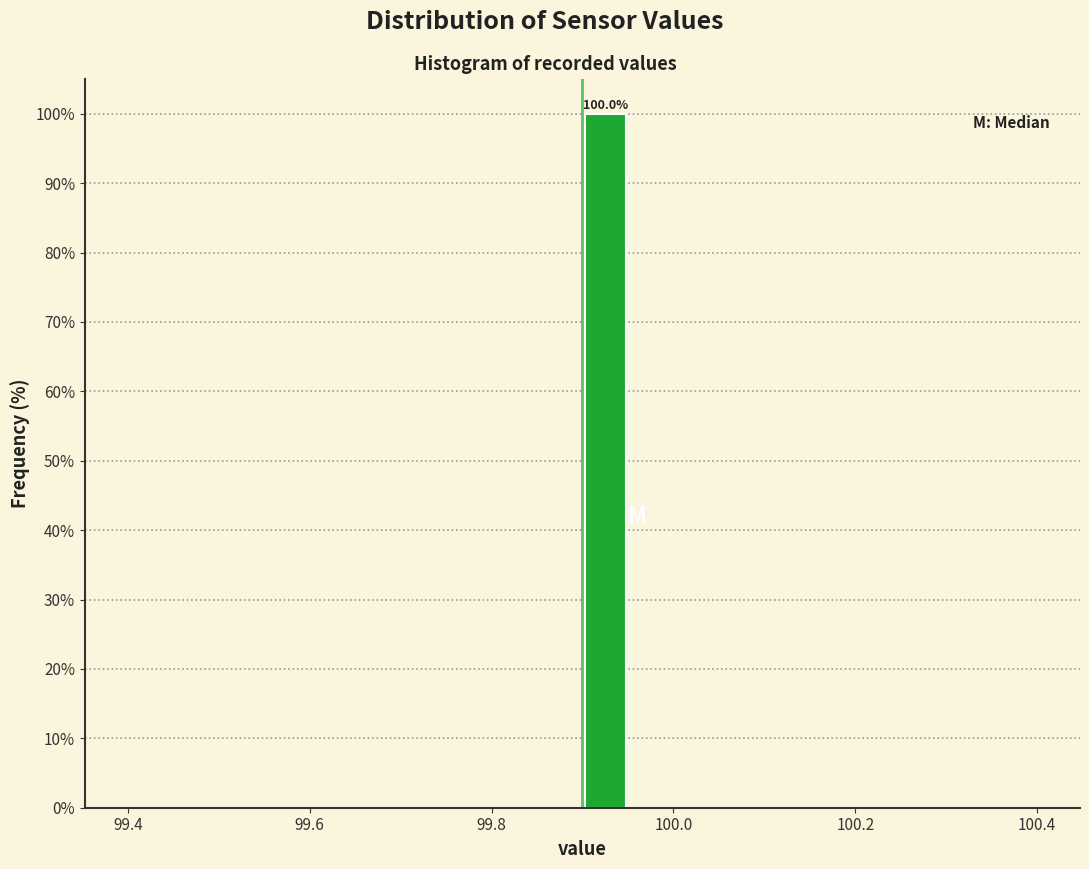

Read against the x-axis, roughly where is the centre of the tallest bar?

99.92